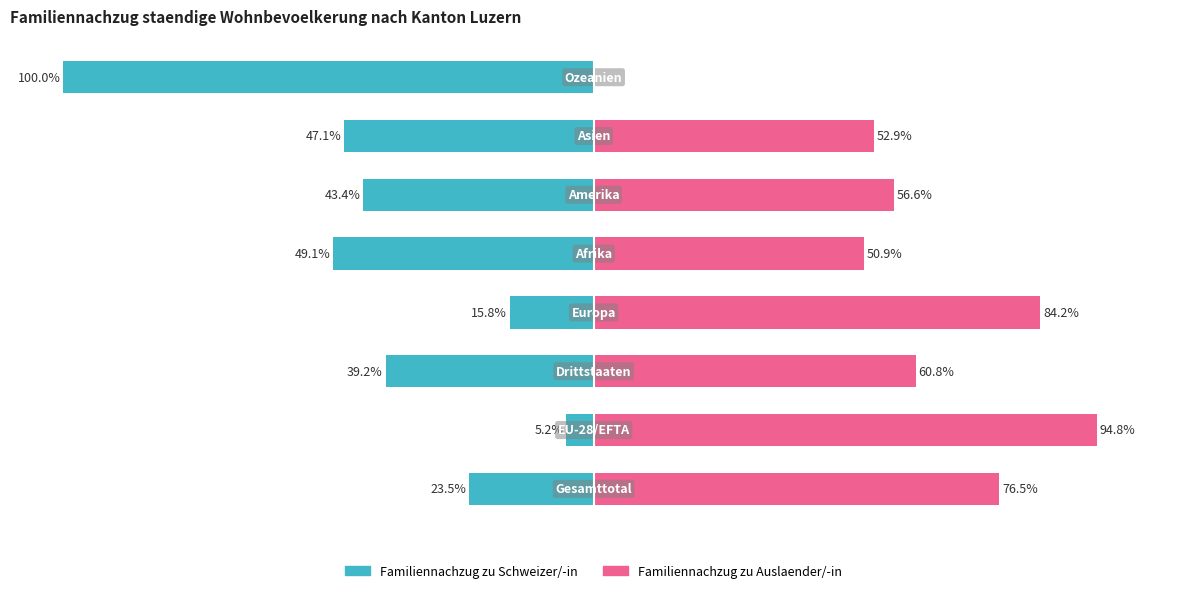

What is the approximate value of Familiennachzug zu Schweizer/-in at 4?

-49.1